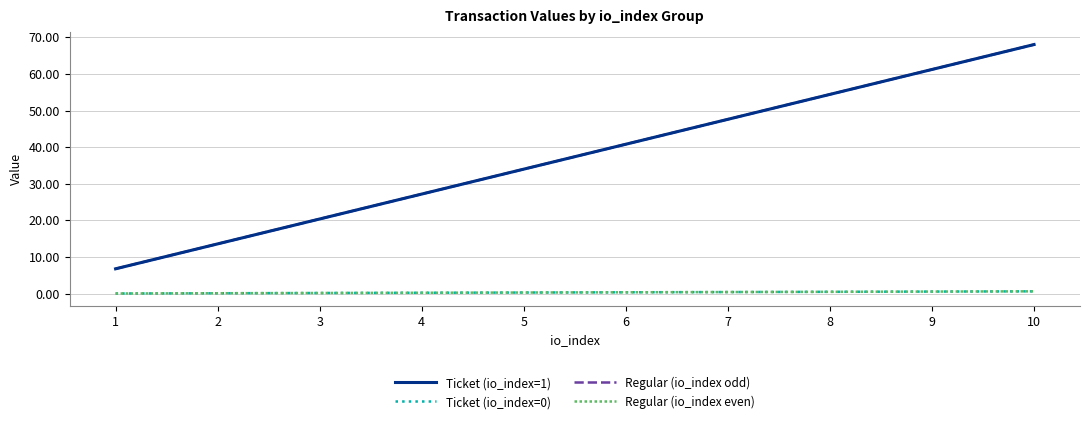

What is the difference between the Ticket (io_index=1) values at 4 and 1?

20.4